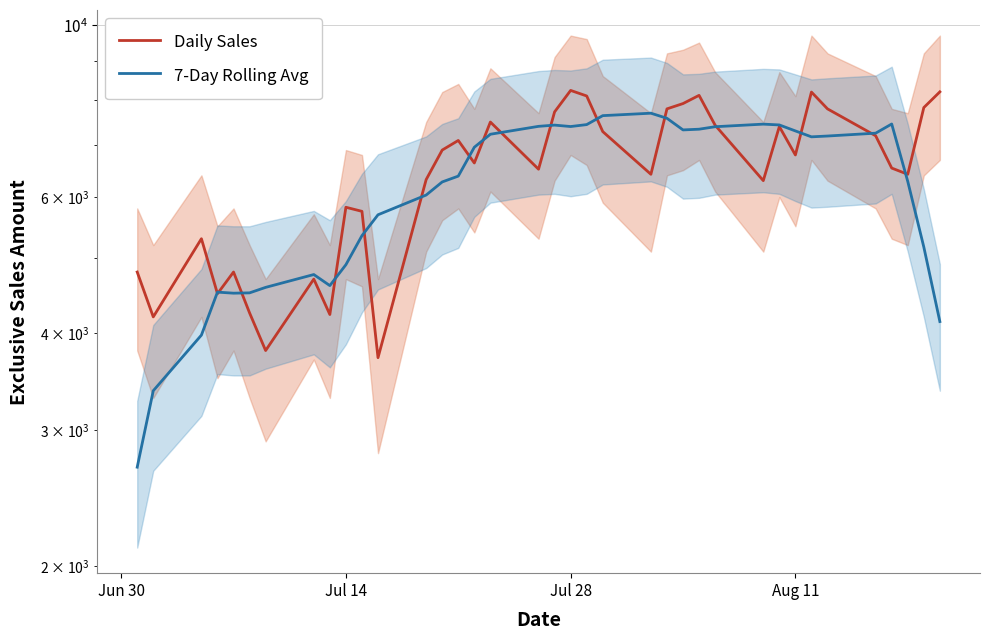

How many intersections are there between 7-Day Rolling Avg and Daily Sales?

16